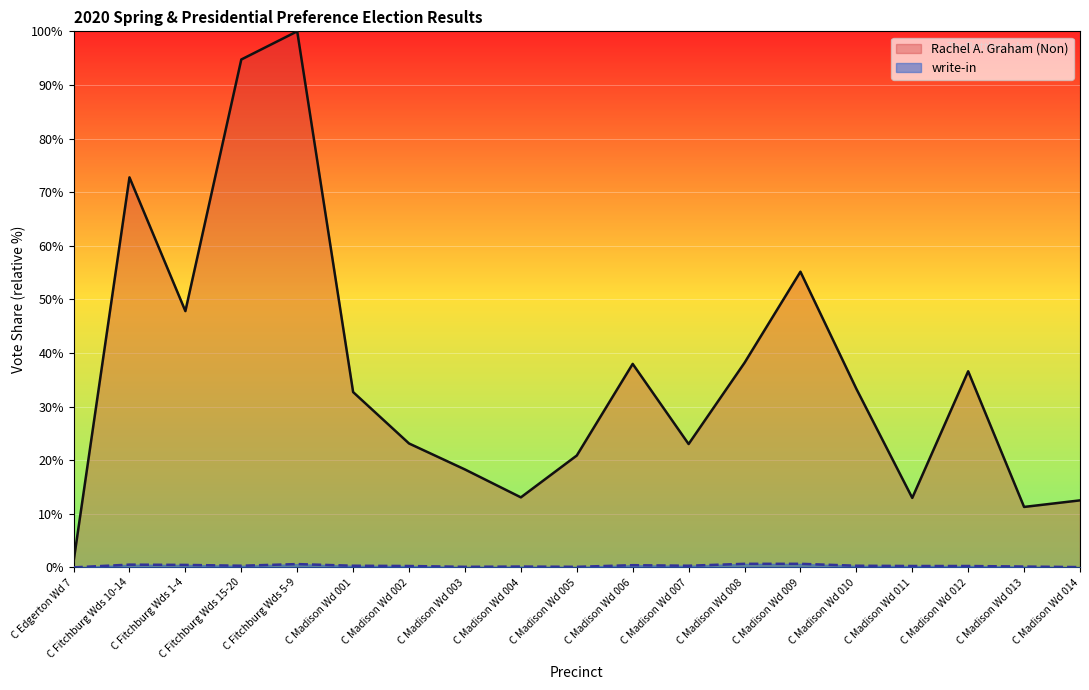

How many interior local valleys does the write-in series have?

4